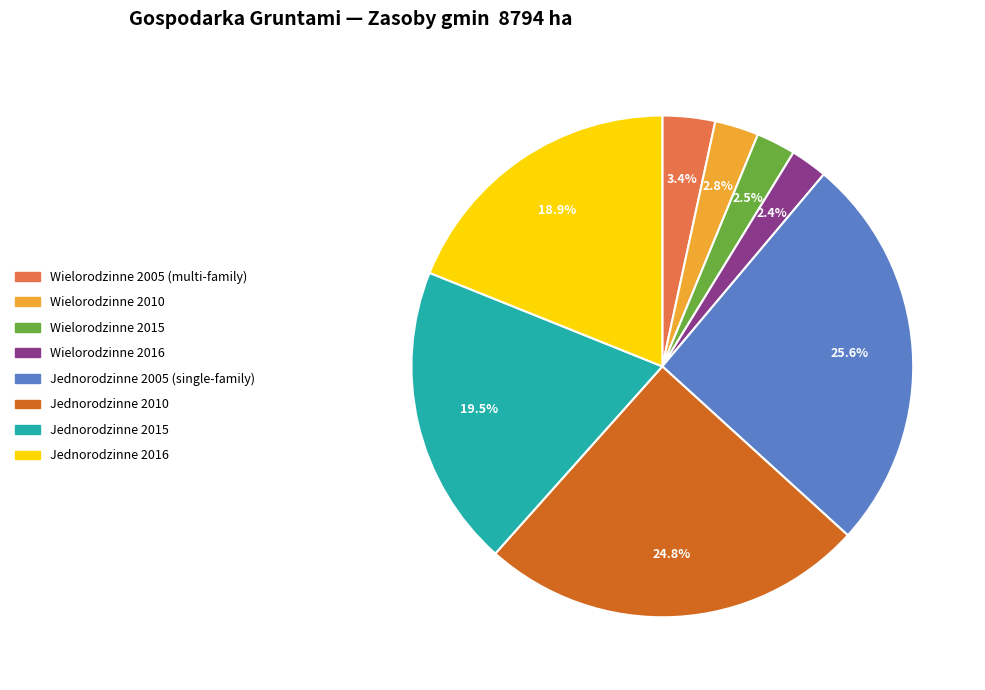

To the nearest percent, what is the average slice percentage?

12%